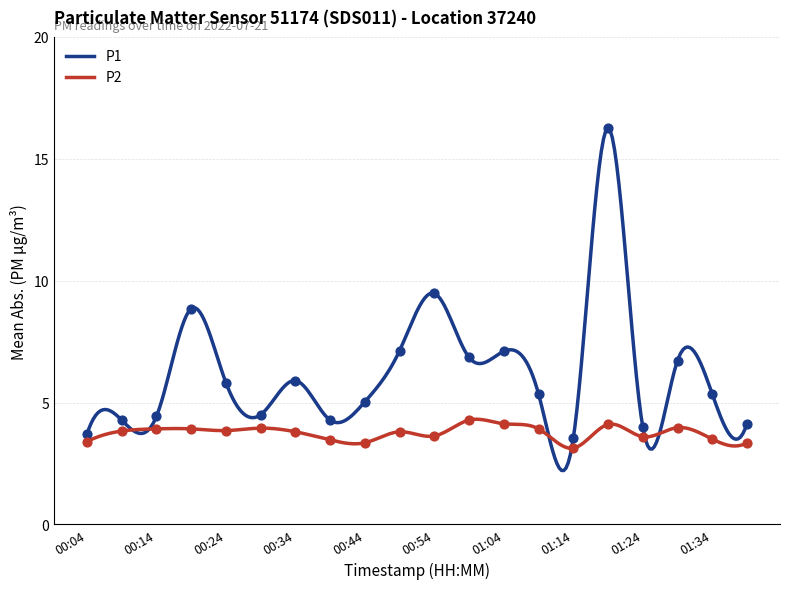

Which series reaches the minimum Y coordinate?

P2